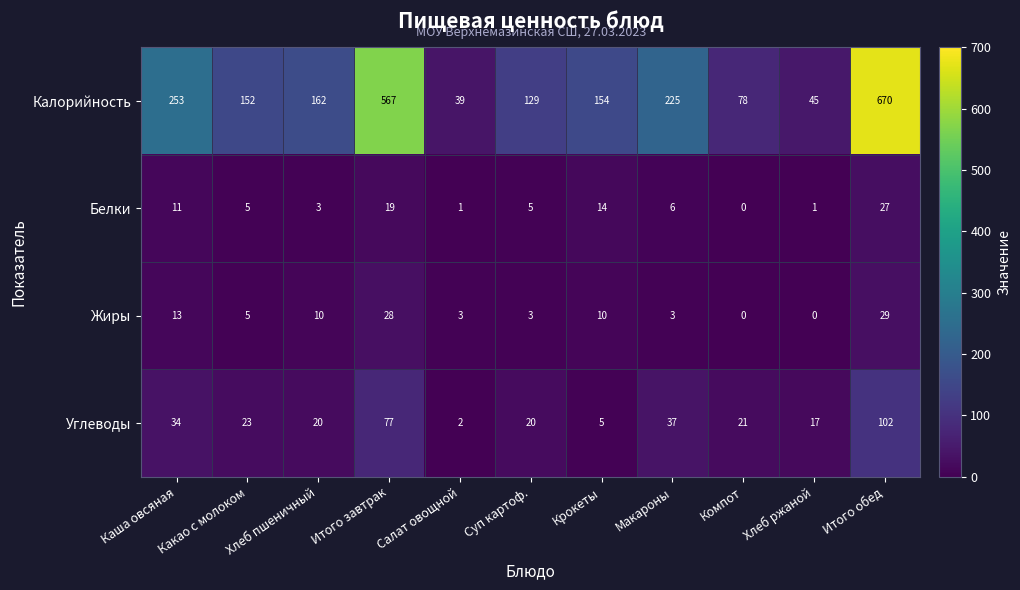

Which series has the largest total across all categories?

Калорийность